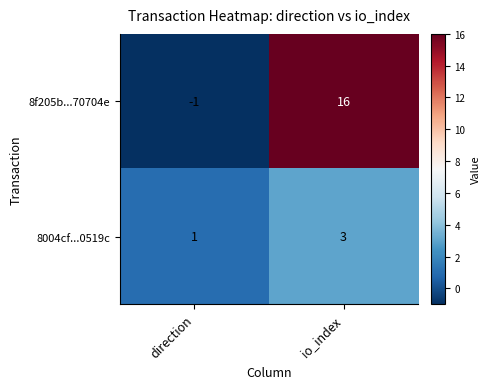

Rank the series by their average value, from highest to lowest.

8f205b...70704e, 8004cf...0519c